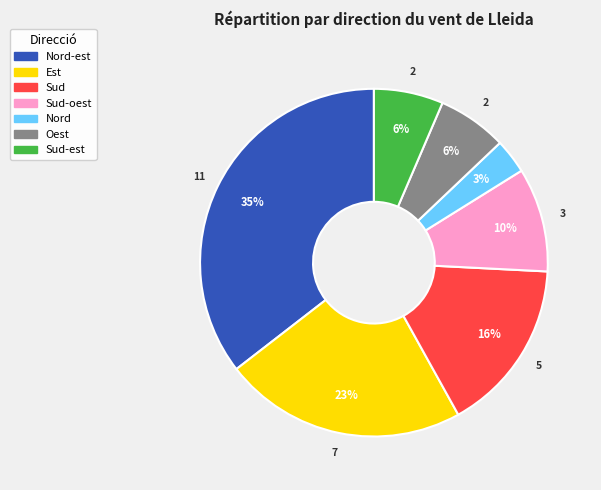

How many slices are in this pie chart?

7